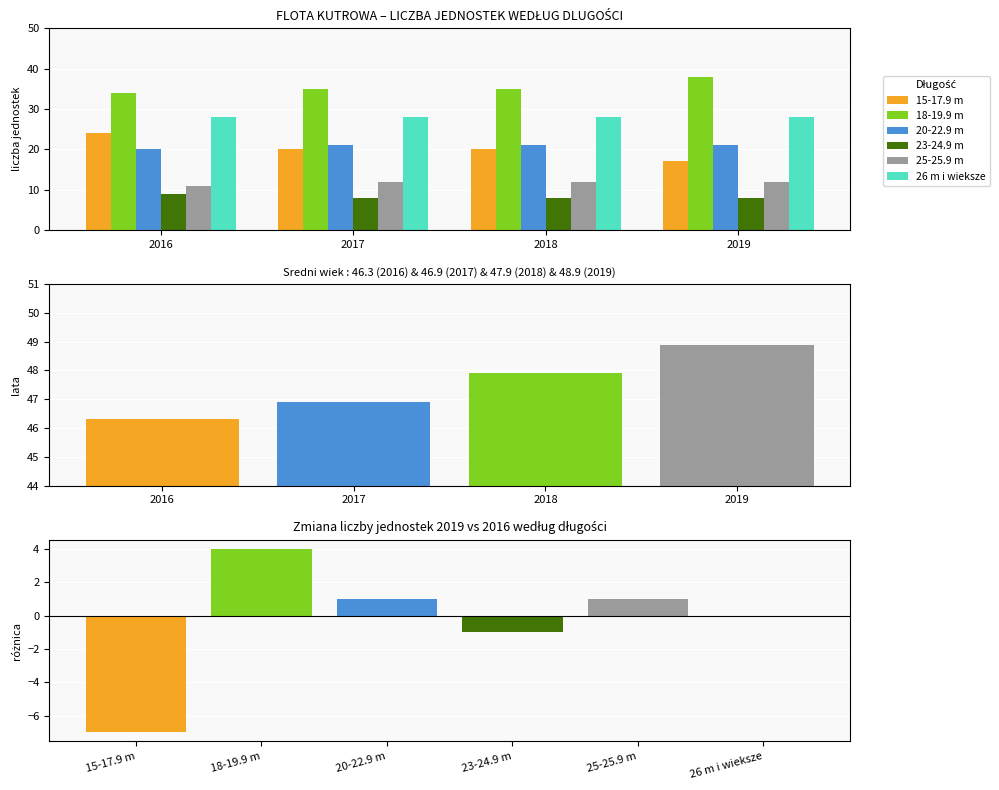

Is it true that 18-19.9 m equals 35 at 2017?

True